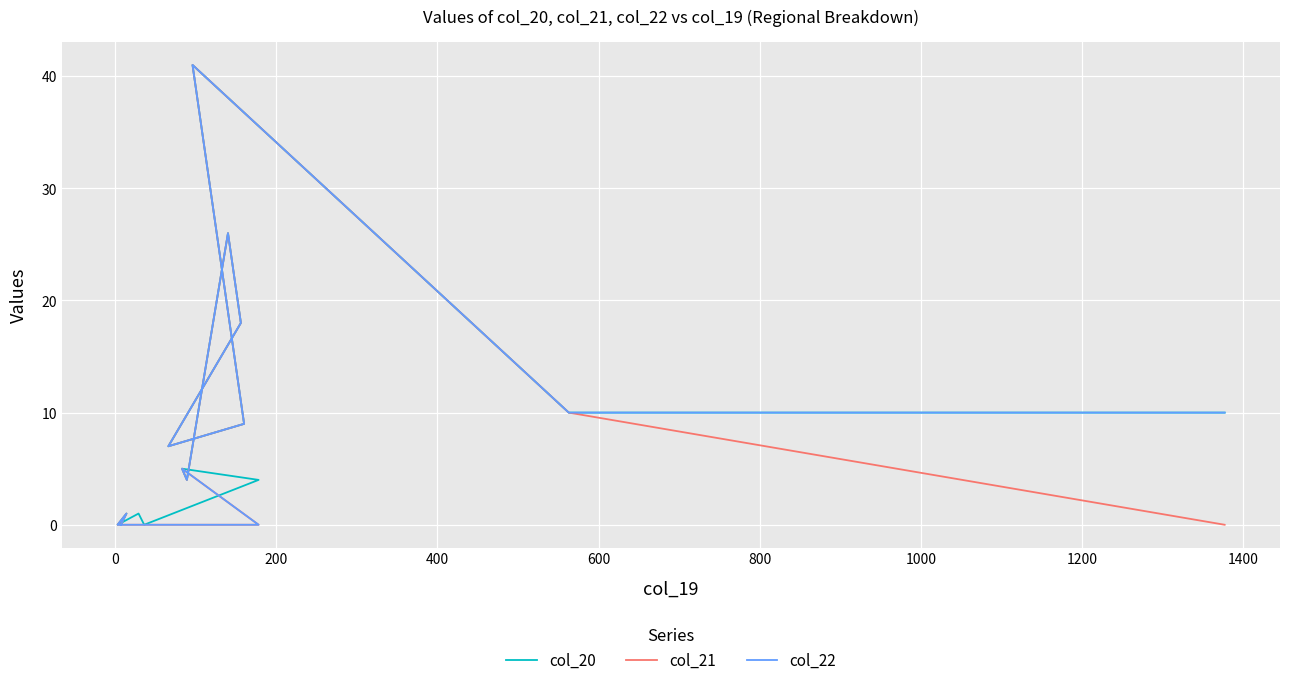

True or false: col_21 and col_22 intersect in this chart.

False